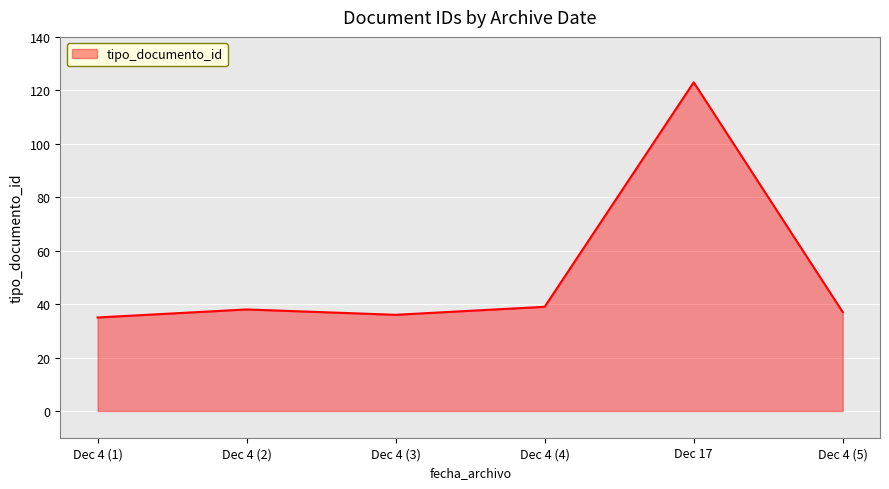

What is the greatest value displayed?

123